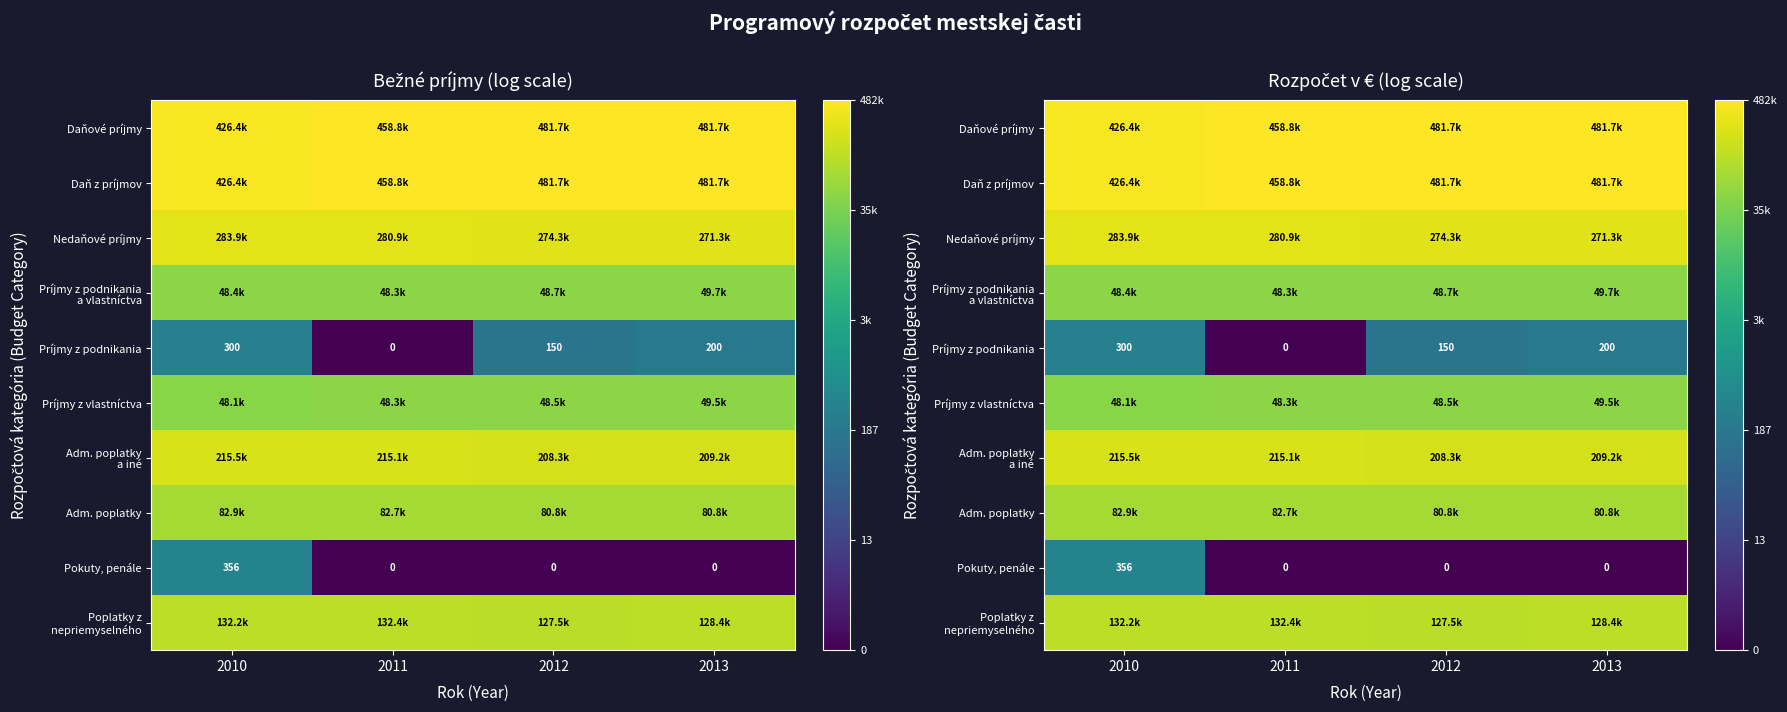

How many series are shown in this chart?

10